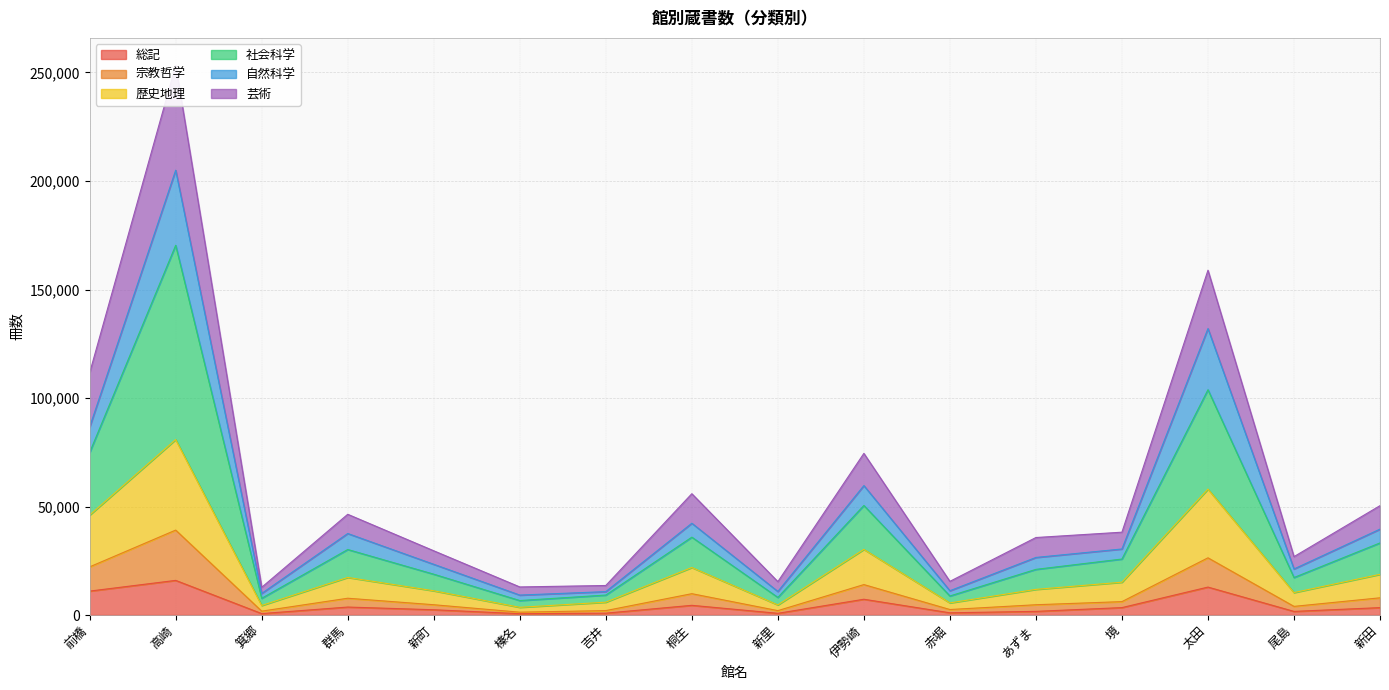

Is it true that 宗教哲学 equals 3096 at 箕郷?

False